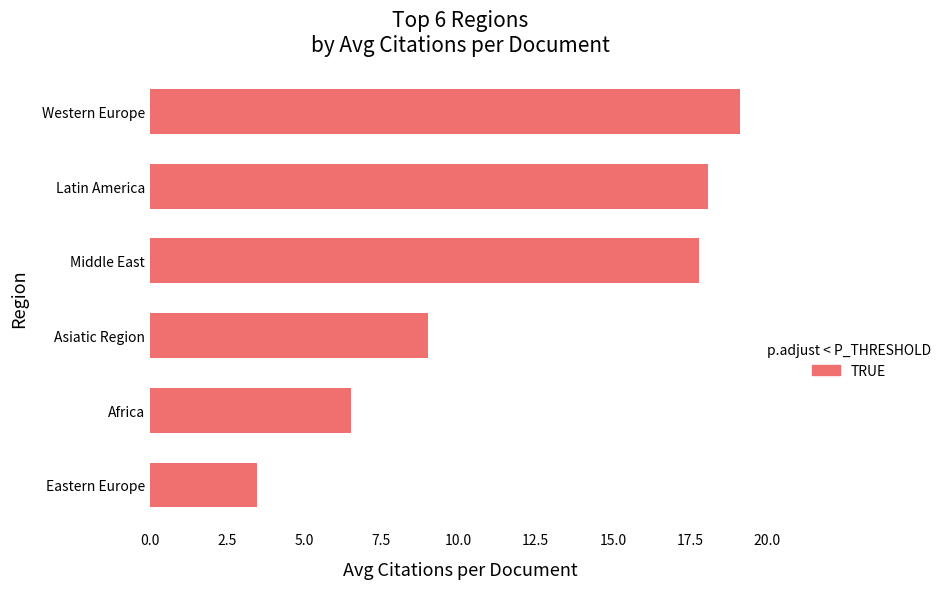

Which label corresponds to the largest value in the chart?

Western Europe